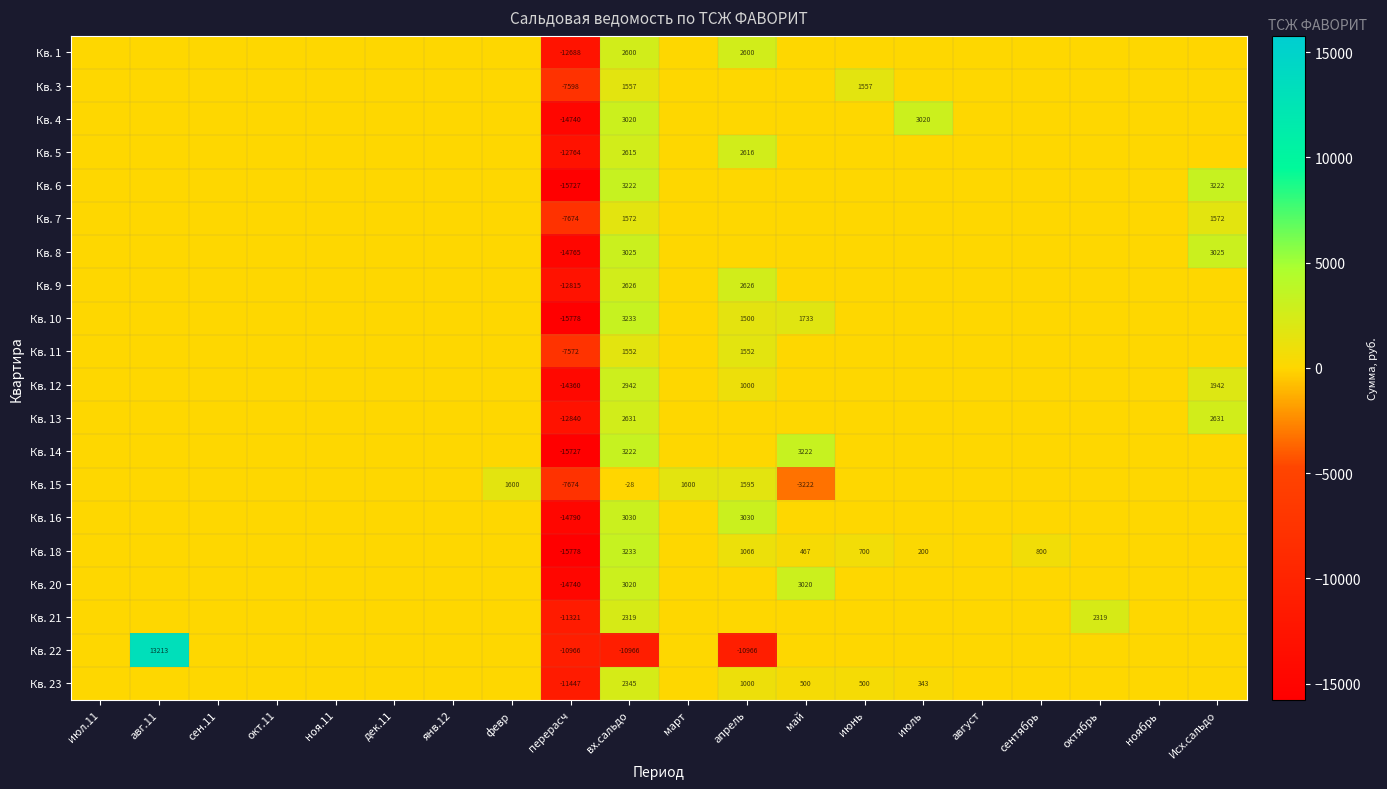

True or false: Кв. 13 has a value of -17545.5 at перерасч.

False